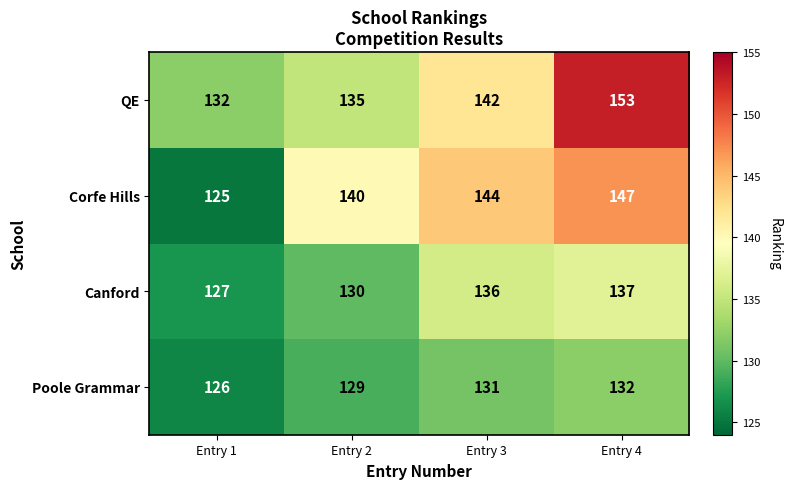

How many data points does each series have?

4